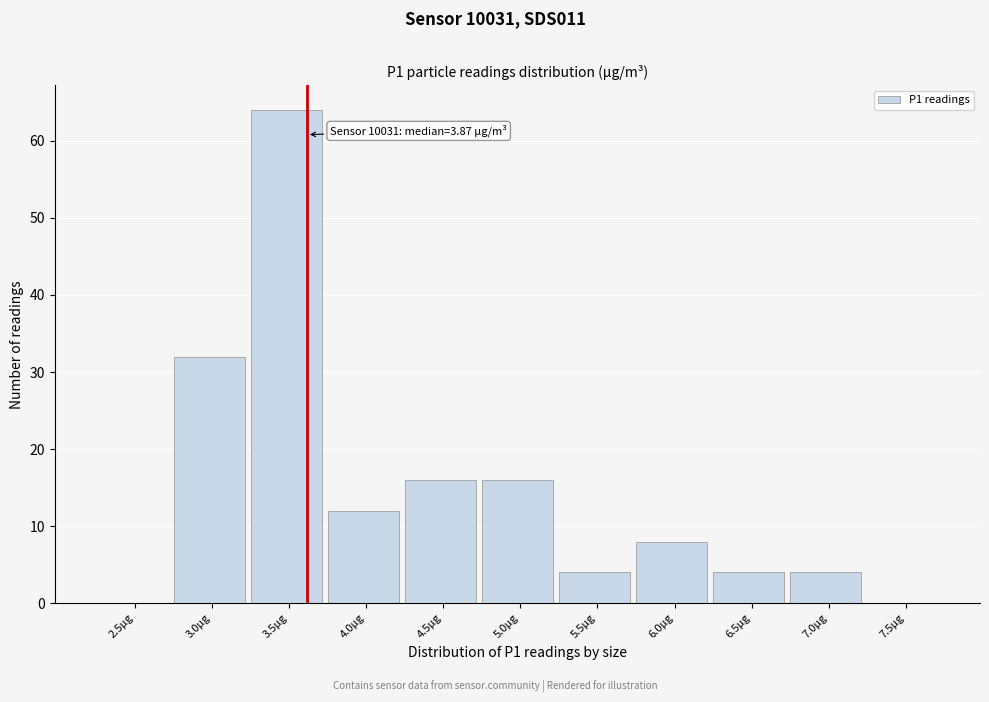

Reading left to right, extract all data points from this chart.

2.5µg=0	3.0µg=32	3.5µg=64	4.0µg=12	4.5µg=16	5.0µg=16	5.5µg=4	6.0µg=8	6.5µg=4	7.0µg=4	7.5µg=0